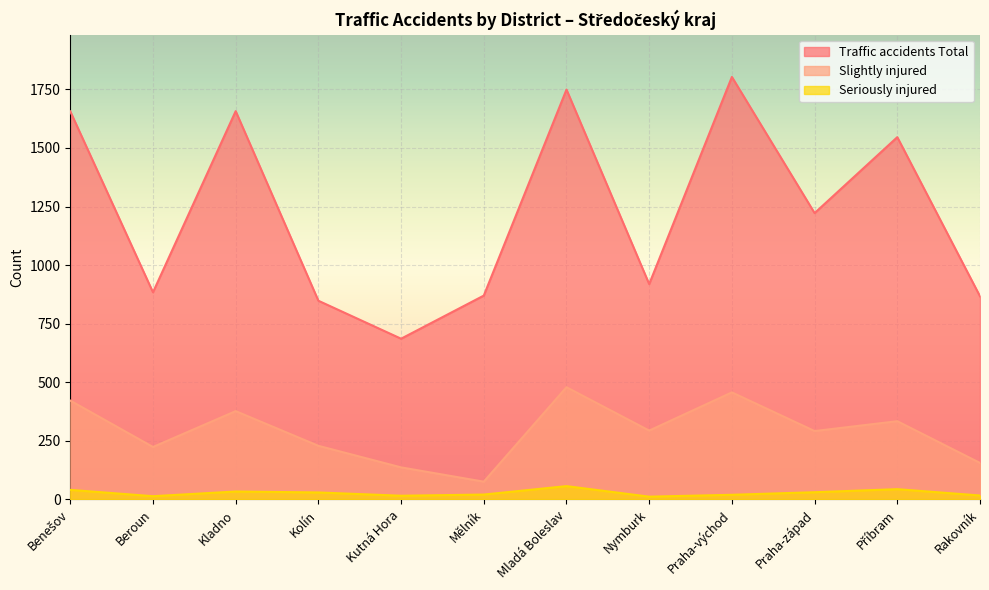

Reading right to left, list all the values displayed in this chart.

Traffic accidents Total: 867	1546	1222	1803	919	1749	870	686	848	1657	884	1656
Slightly injured: 156	334	292	457	294	479	76	137	229	377	224	422
Seriously injured: 17	44	31	20	12	57	21	16	30	34	14	41